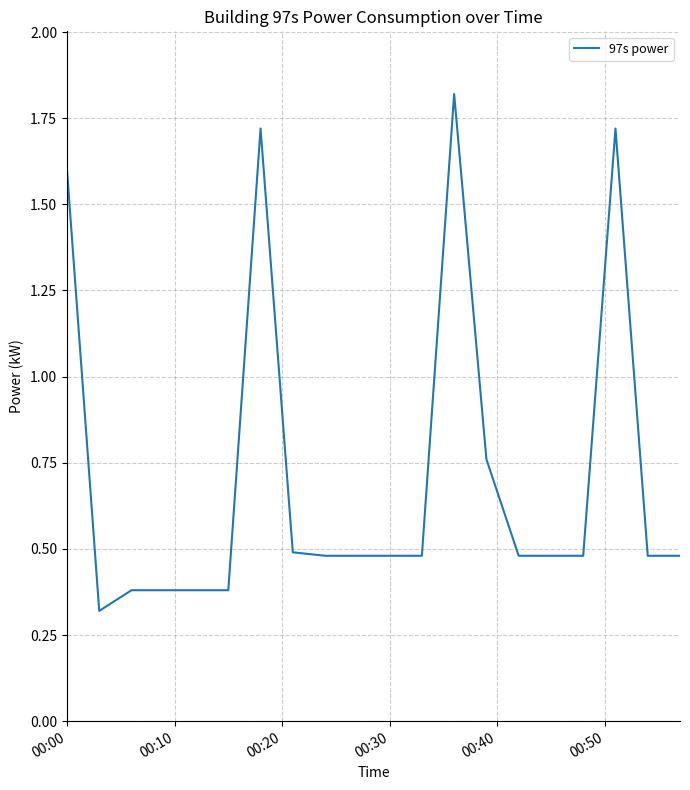

What is the difference between the maximum and minimum values?

1.5